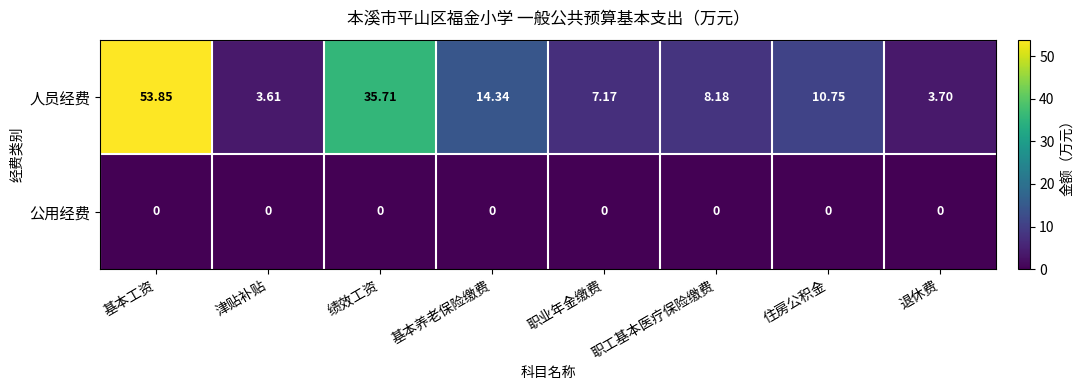

At which category does the chart reach its peak across all series?

基本工资